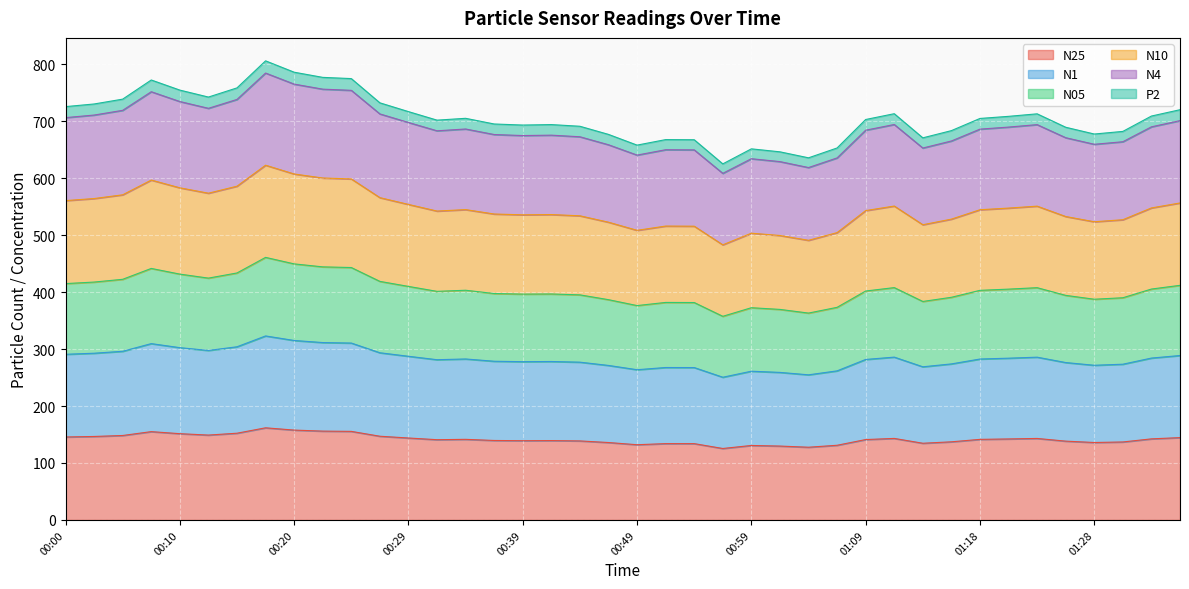

In N05, how many points are lower than both neighbors (excluding endpoints)?

8